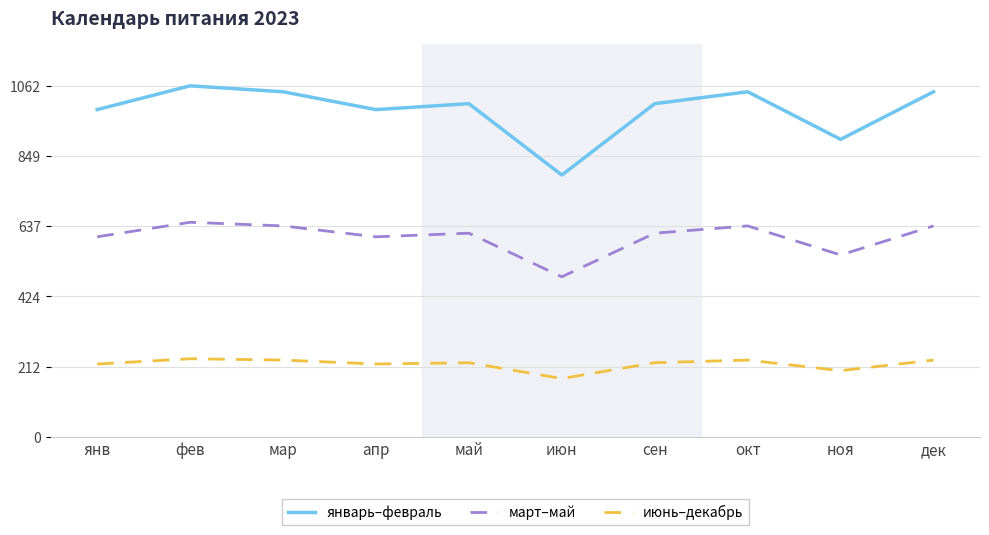

True or false: январь–февраль has more than 0 points higher than both neighbors.

True